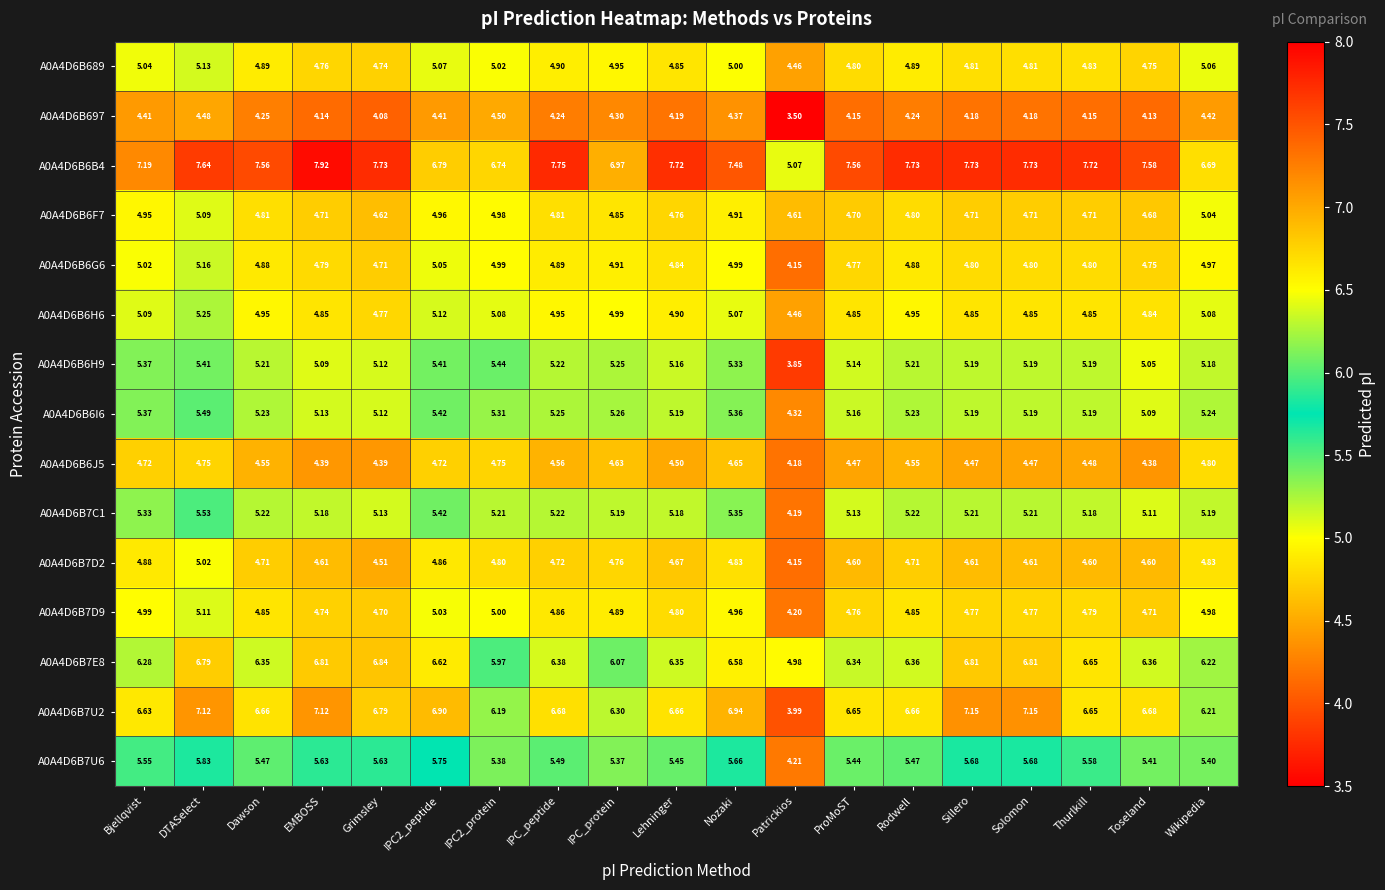

Where is A0A4D6B697 nearest to the value 4?

Grimsley